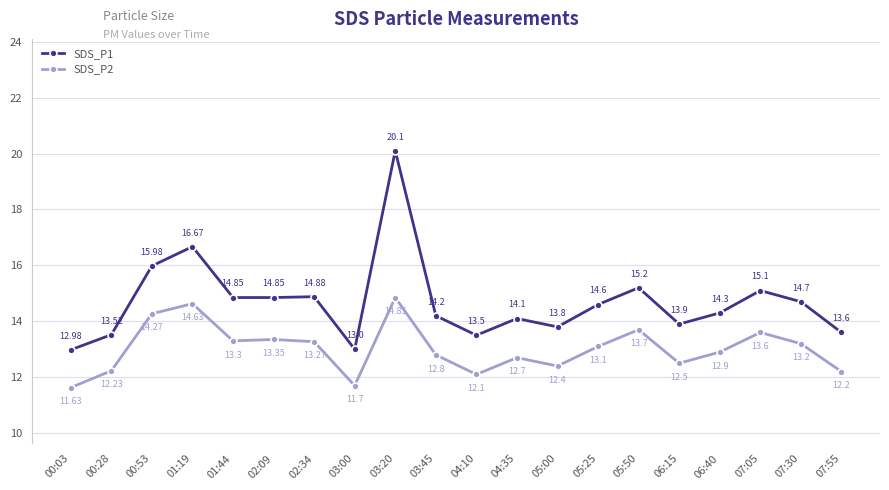

At which category does SDS_P2 reach its first local peak?

01:19